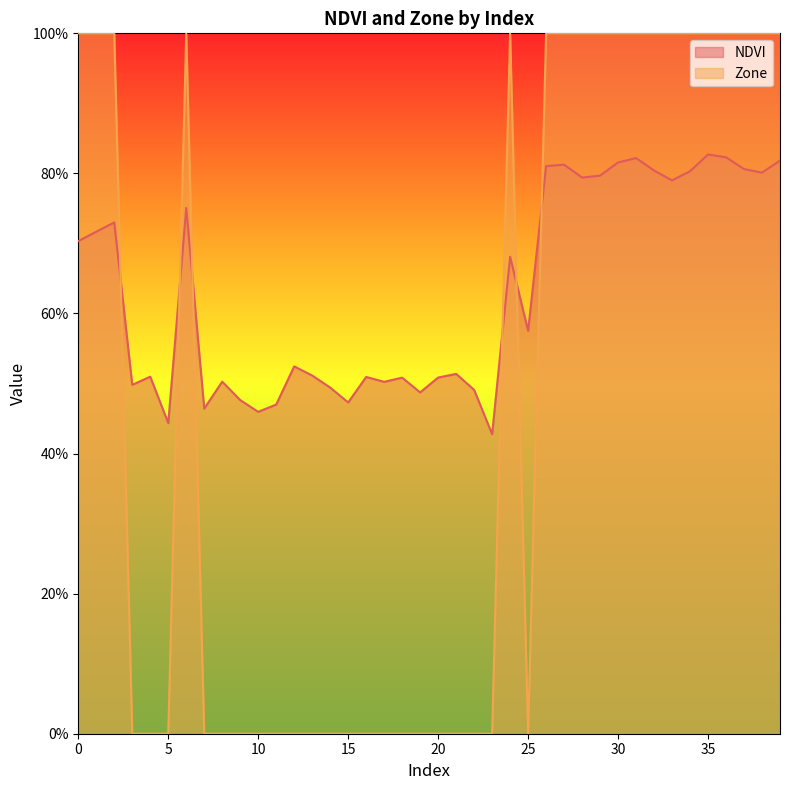

Which series changed the most between 19 and 29?

Zone